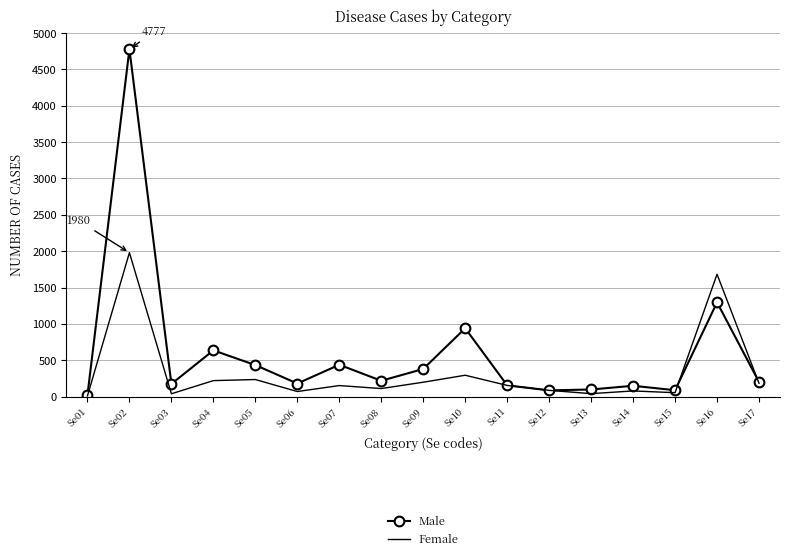

True or false: Male has a value of 940 at Se10.

True